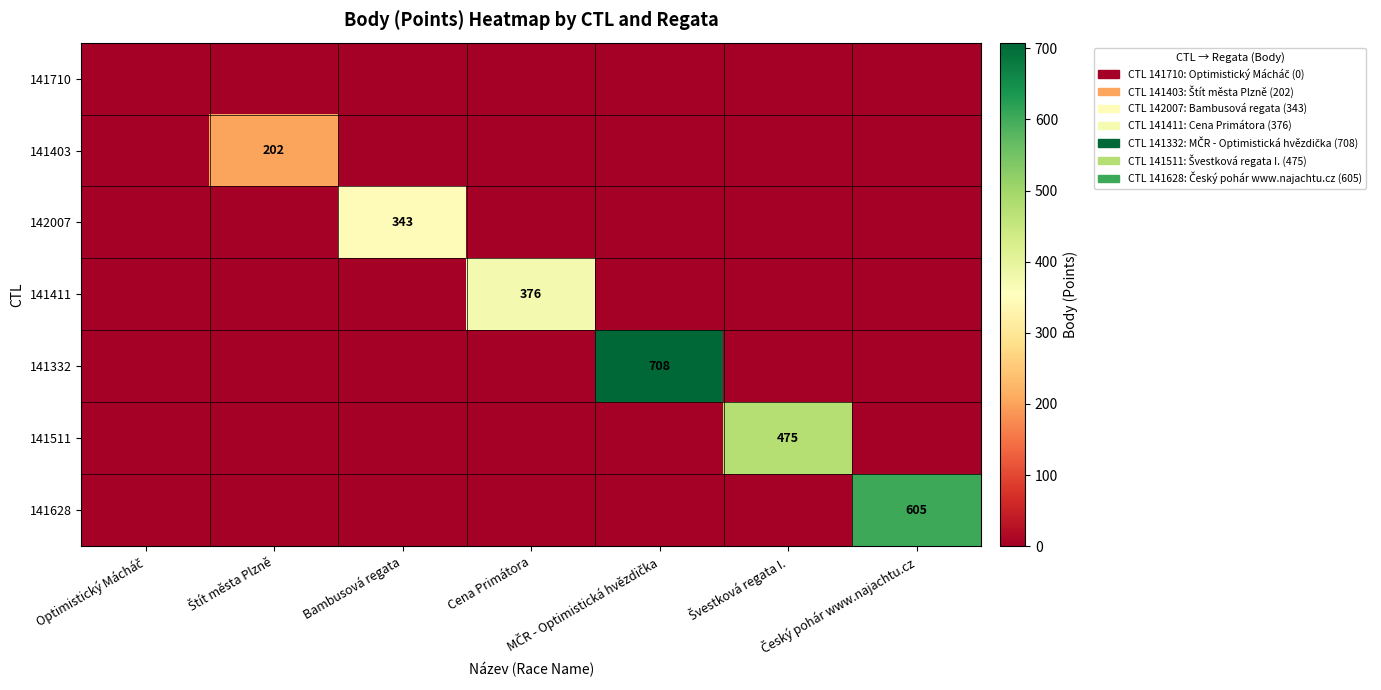

Is it true that 141511 equals 794 at Švestková regata I.?

False